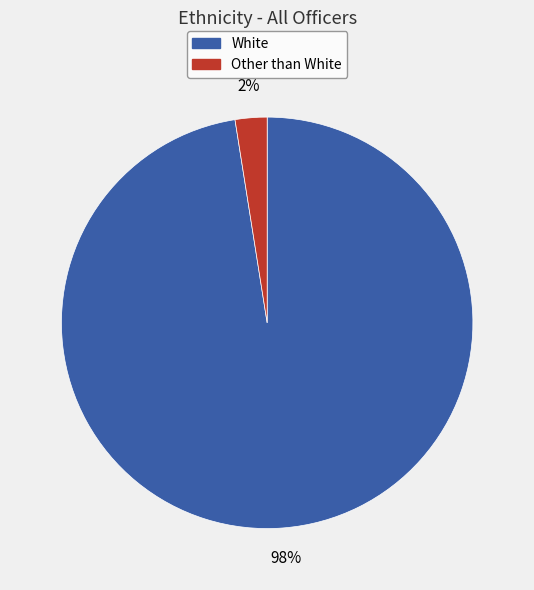

To the nearest percent, what is the average slice percentage?

50%